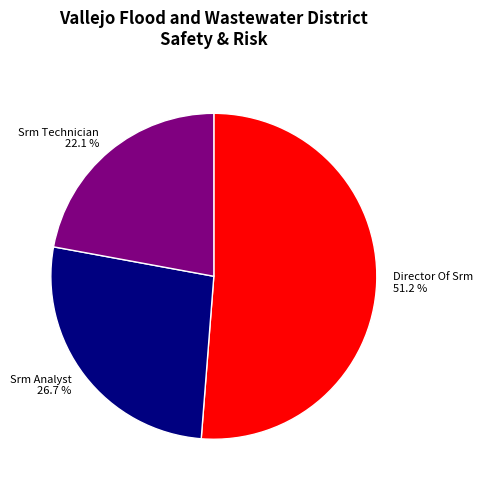

Does Director Of Srm account for over 50% of the chart?

Yes